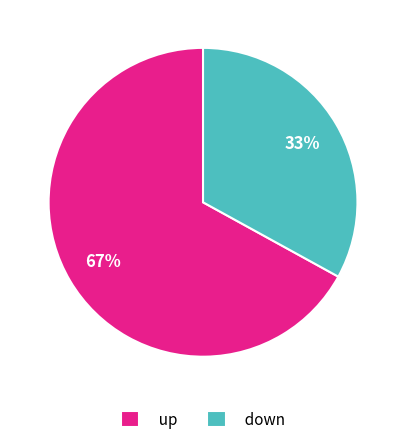

Is the sum of up and down greater than half?

Yes